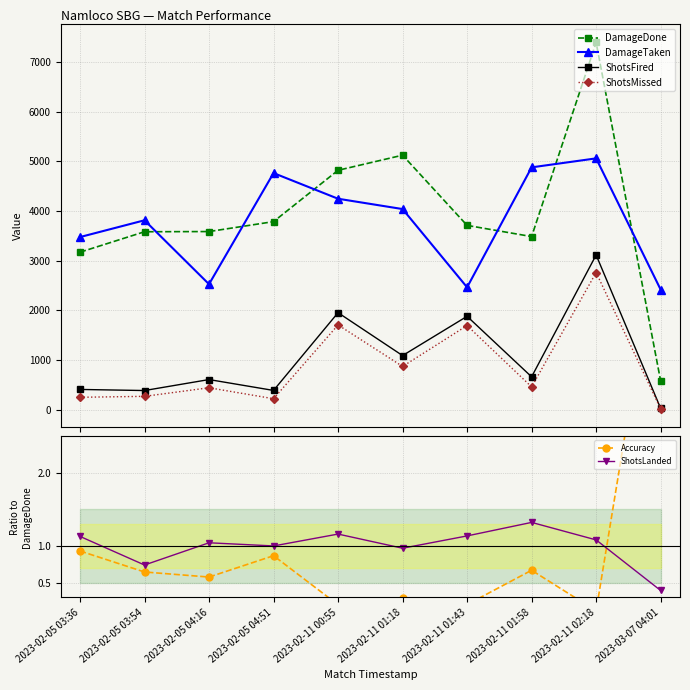

What is the difference between the second highest and minimum values in the ShotsFired series?

1927